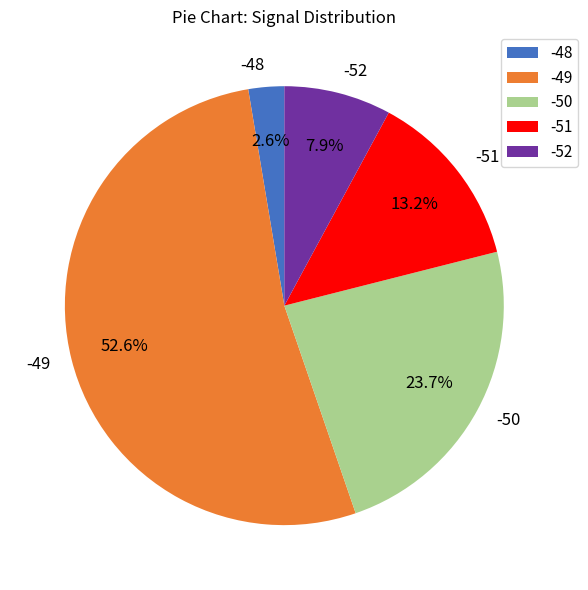

Which has a higher value, -48 or -49?

-49